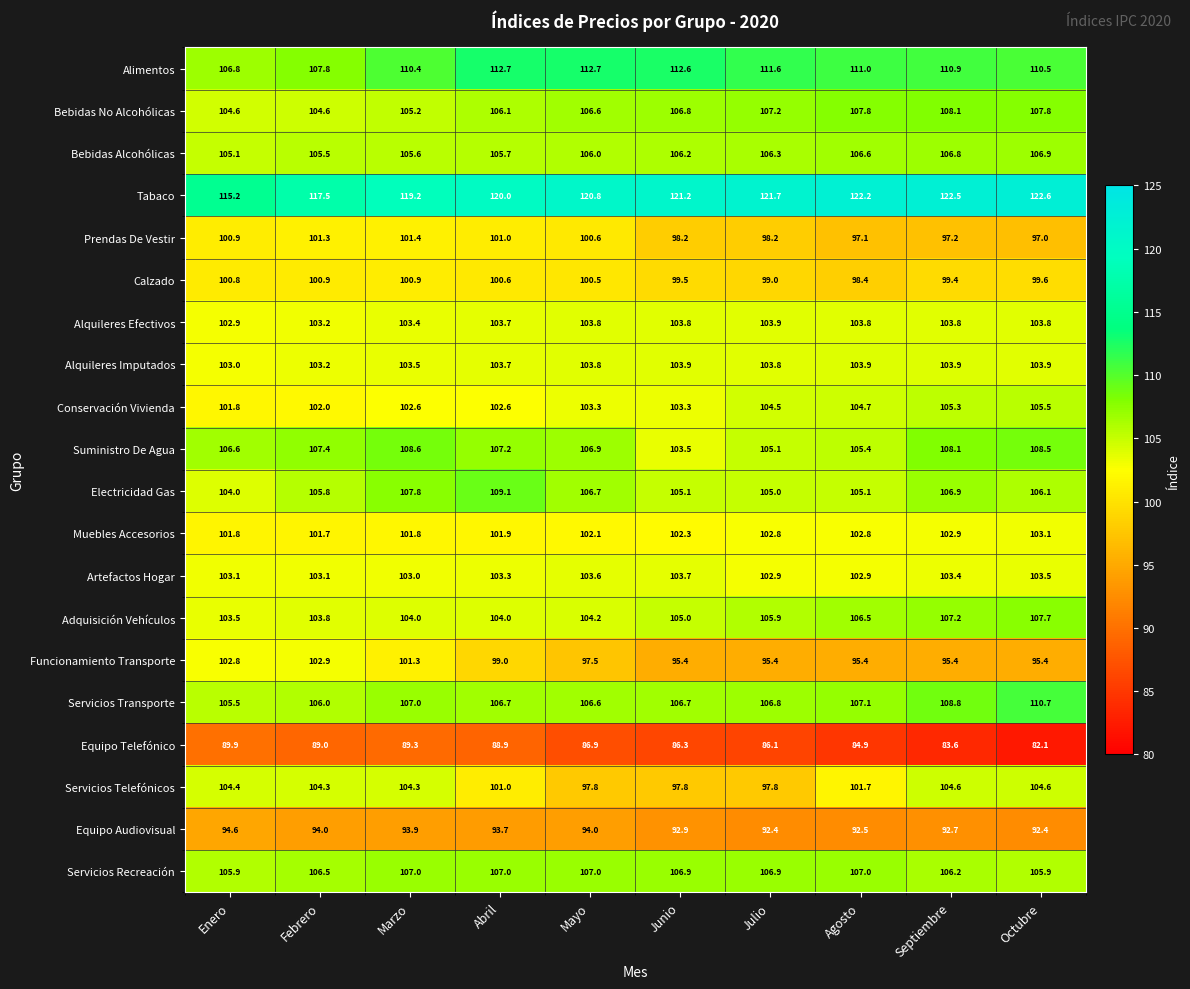

What is the difference between the Suministro De Agua values at Mayo and Agosto?

1.5